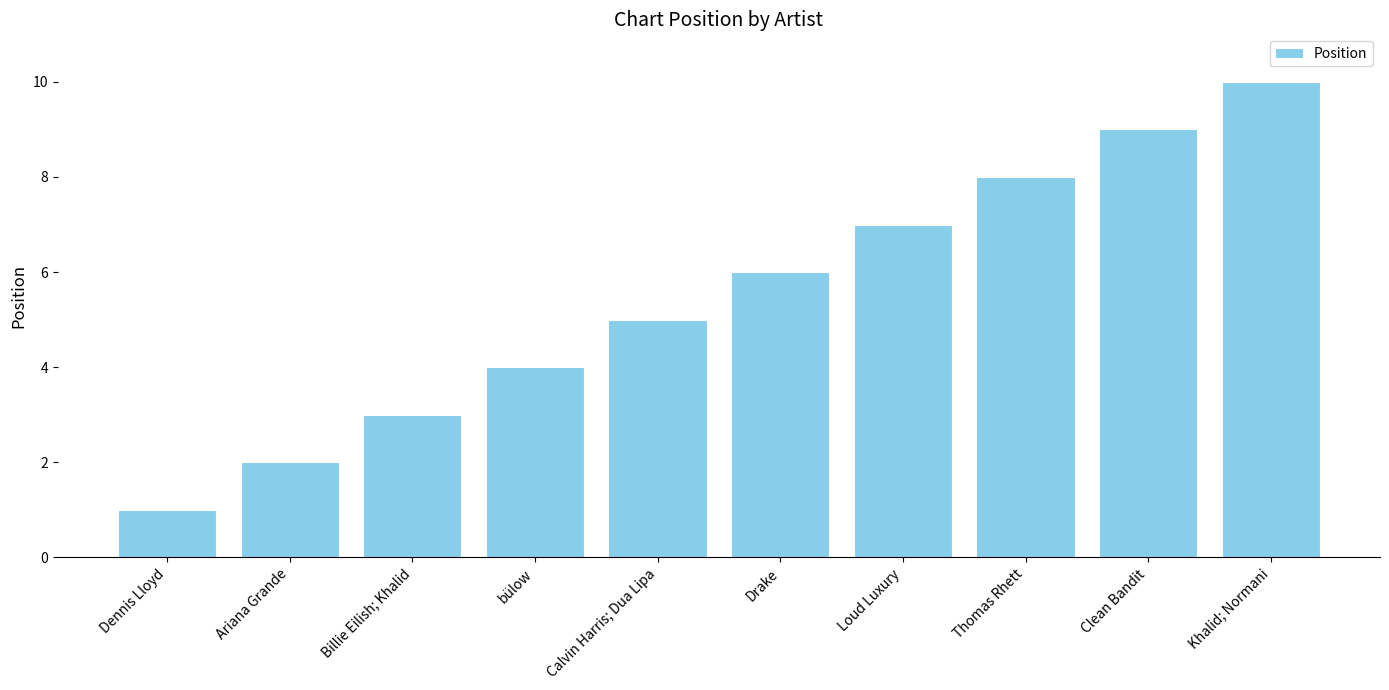

List the labels in order of value, smallest first.

Dennis Lloyd, Ariana Grande, Billie Eilish; Khalid, bülow, Calvin Harris; Dua Lipa, Drake, Loud Luxury, Thomas Rhett, Clean Bandit, Khalid; Normani